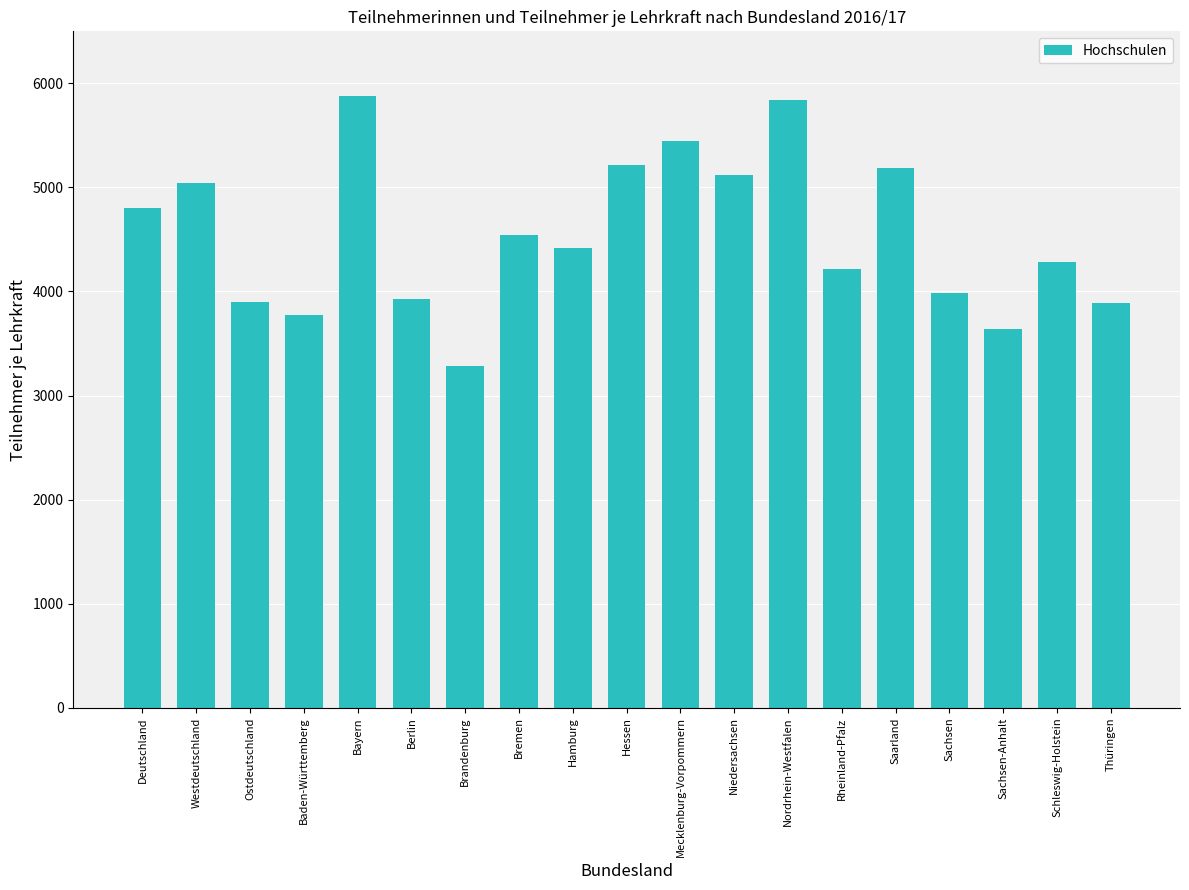

What is the label of the 9th bar from the right?

Mecklenburg-Vorpommern